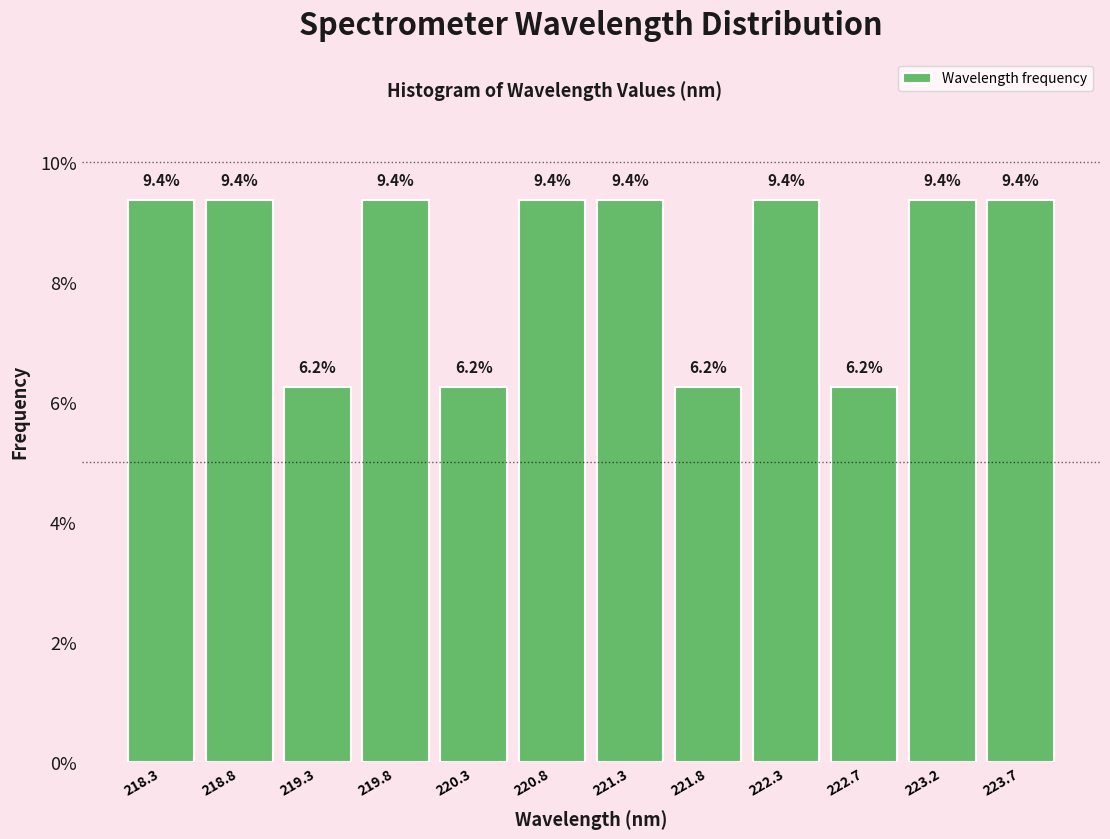

What is the height of the bar covering 221.50 to 222.00 on the x-axis? The bar edges are not printed on the chart, so give them approximately, as read against the axis.

6.2